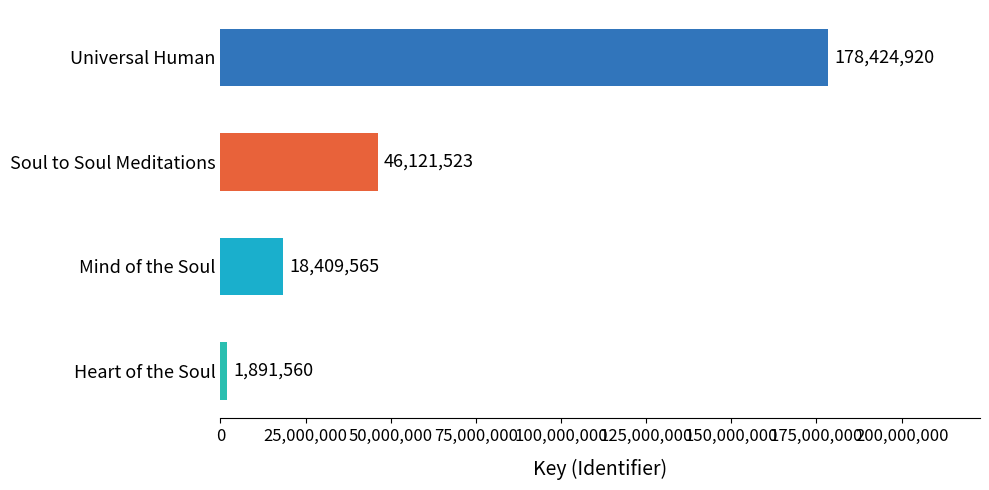

List the labels in order of value, smallest first.

Heart of the Soul, Mind of the Soul, Soul to Soul Meditations, Universal Human